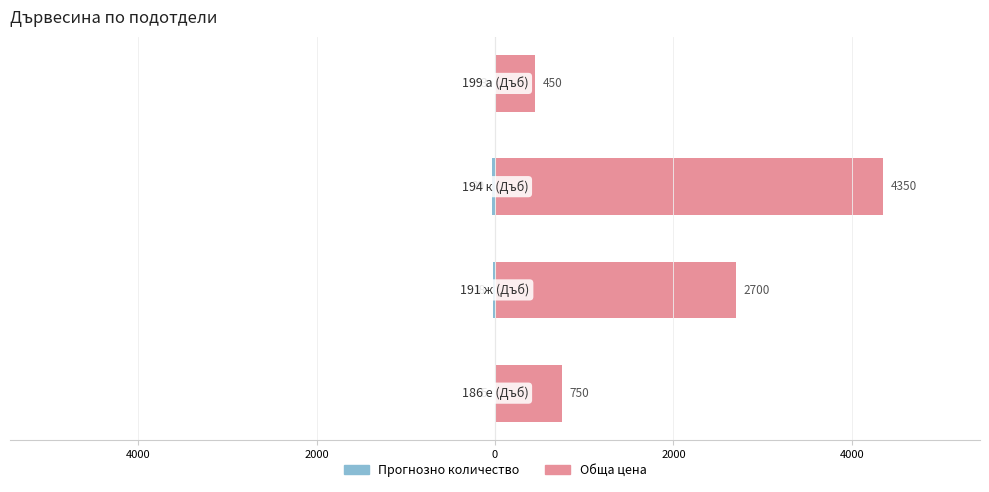

How many data points does each series have?

4